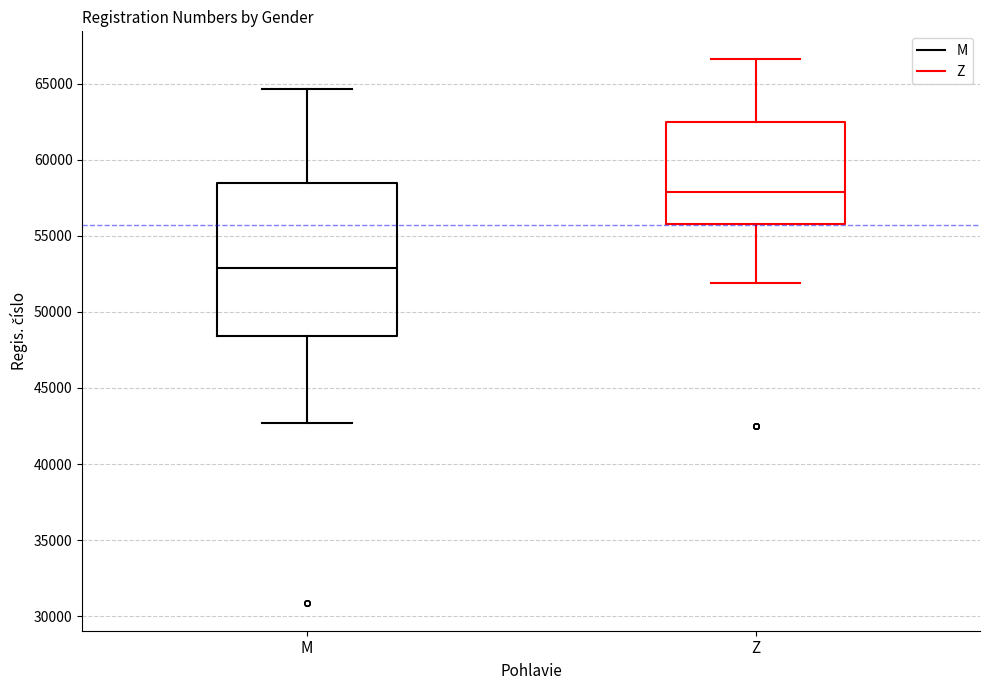

Where does the upper whisker of the box for Z end on the y-axis? The values are not printed on the chart, so give them approximately, as read against the axis.

66500